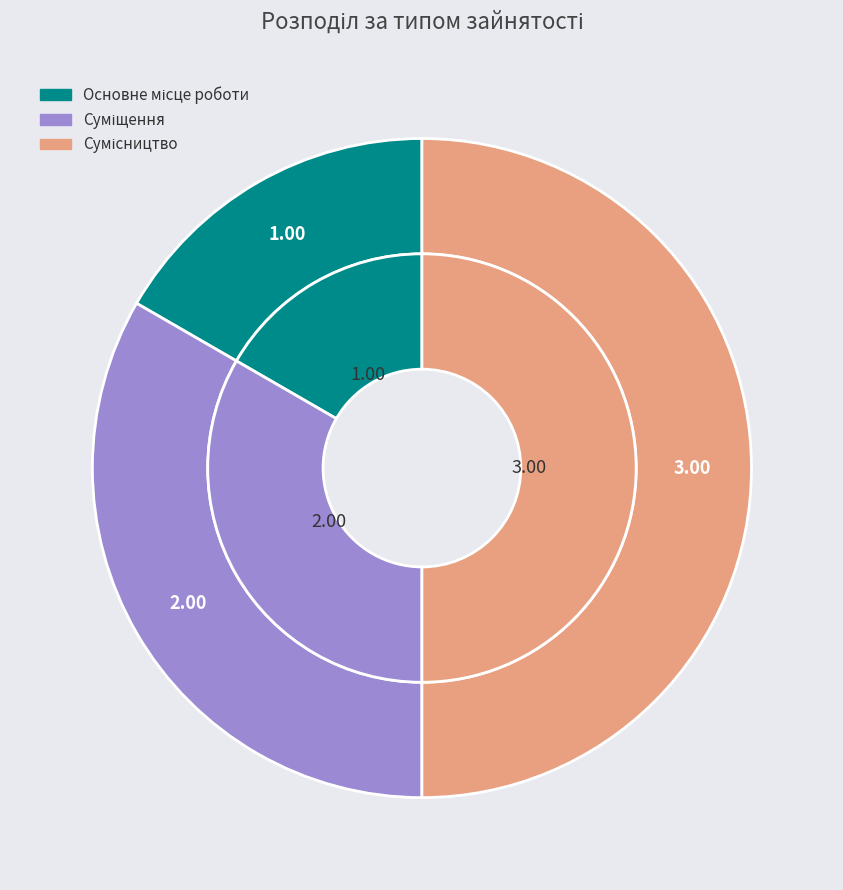

What percentage is the Суміщення slice, to the nearest percent?

33%